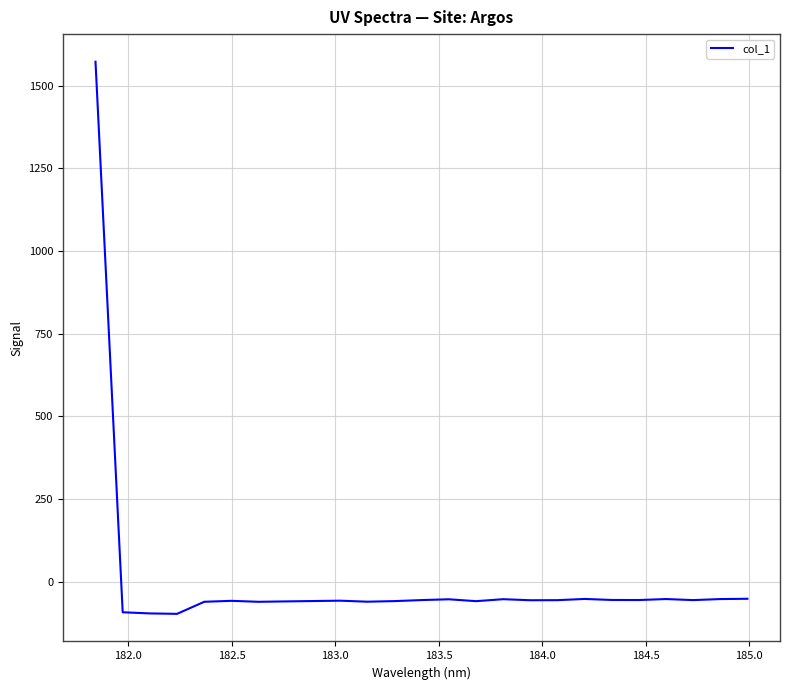

What is the maximum value shown in the chart?

1572.1